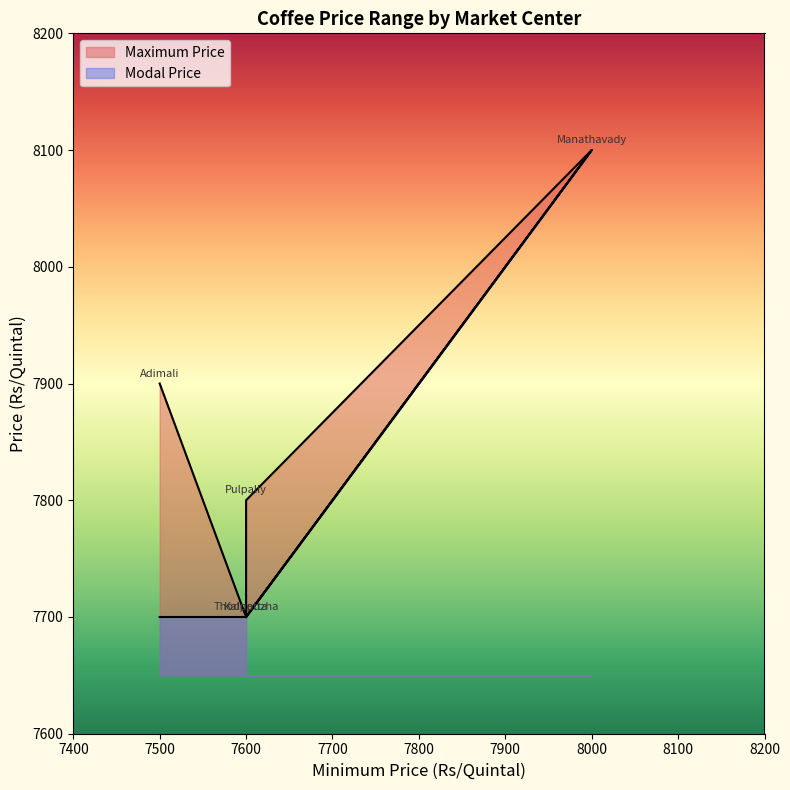

What is the difference between the Maximum Price values at Thodupuzha and Pulpally?

100